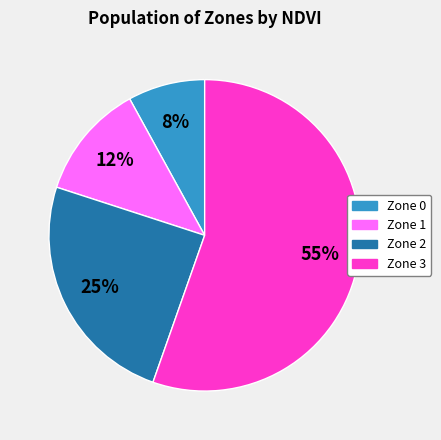

Which has a higher value, Zone 0 or Zone 1?

Zone 1